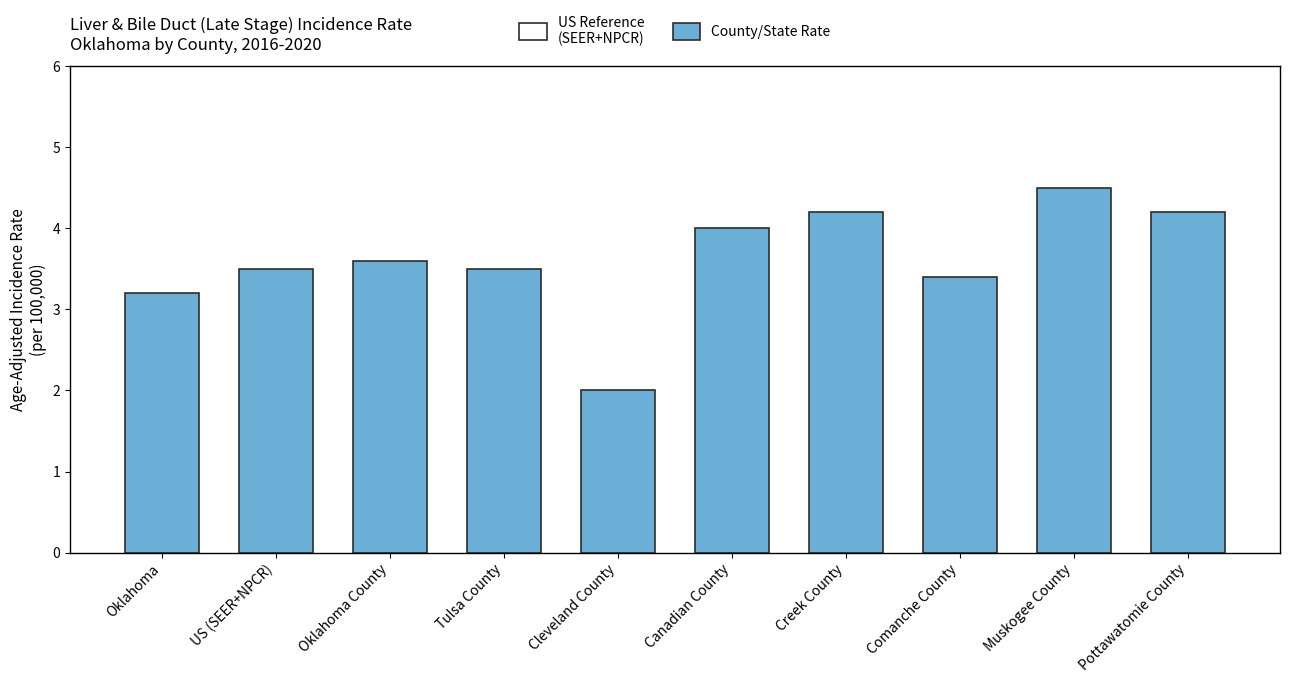

Count the number of values greater than 3.

9